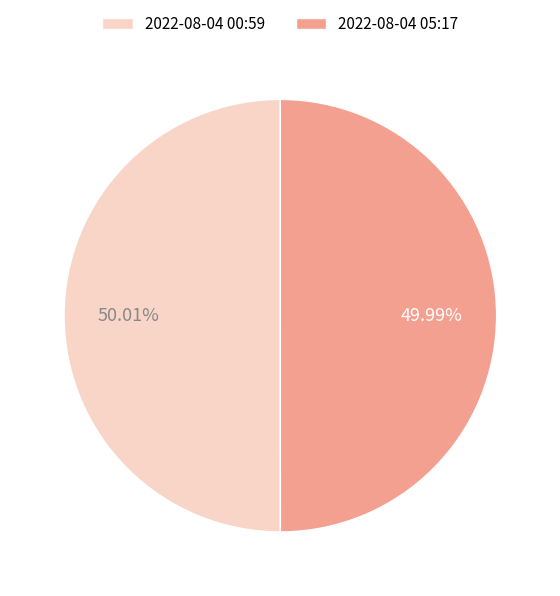

Approximately how many times larger is the value at 2022-08-04 05:17 compared to 2022-08-04 00:59?

1.0